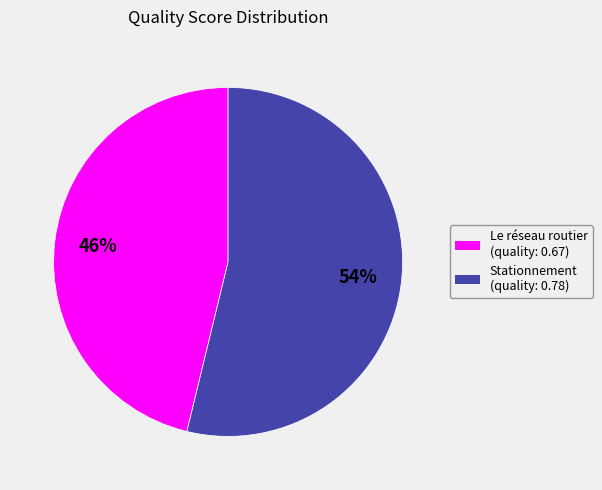

Does any single category account for the majority?

Yes